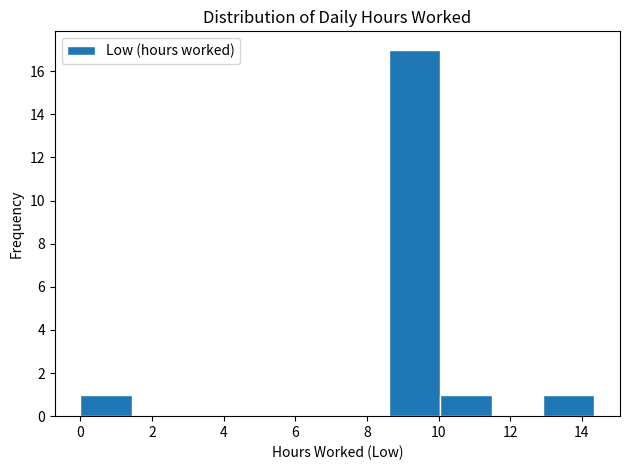

Reading left to right, list every bar in this chart as the range it spans on the x-axis followed by its height. Neither the bar edges nor the heights are printed on the chart, so give them approximately, as read against the axes.

0.0 to 1.4: 1
1.4 to 2.8: 0
2.8 to 4.4: 0
4.4 to 5.8: 0
5.8 to 7.2: 0
7.2 to 8.6: 0
8.6 to 10.0: 17
10.0 to 11.4: 1
11.4 to 13.0: 0
13.0 to 14.4: 1